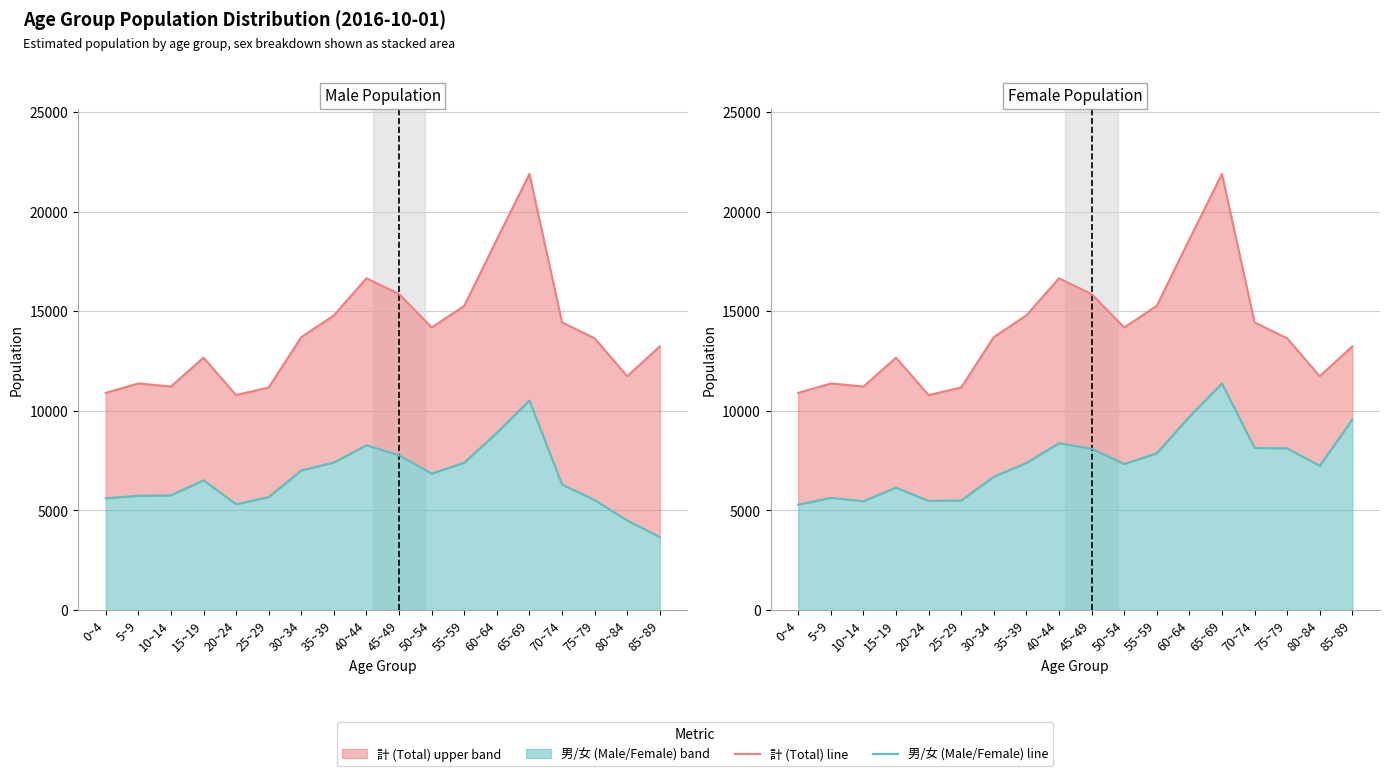

What is the maximum value for 計 line?

21887